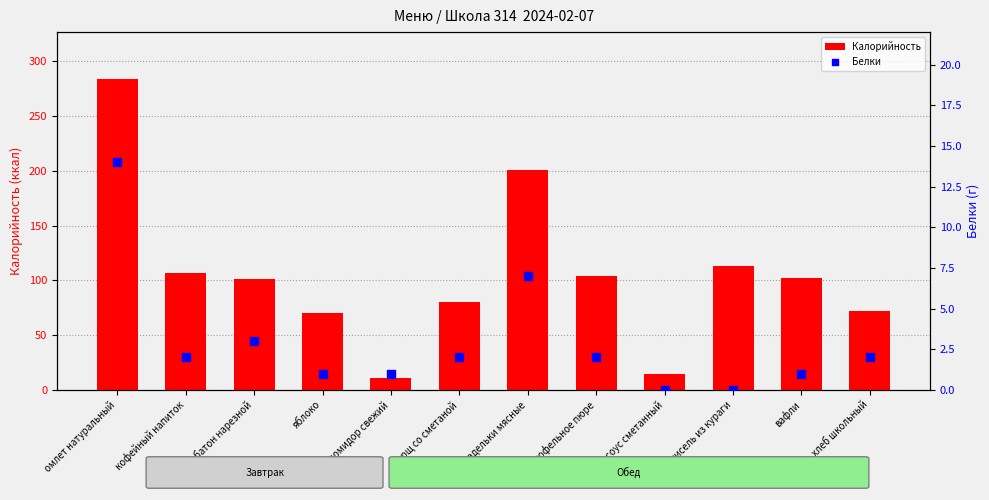

Is the value of Белки at борщ со сметаной greater than the value of Калорийность at помидор свежий?

No